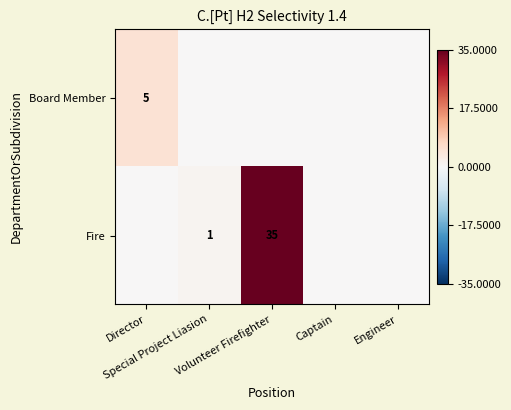

Which series changed the most between Director and Engineer?

Board Member